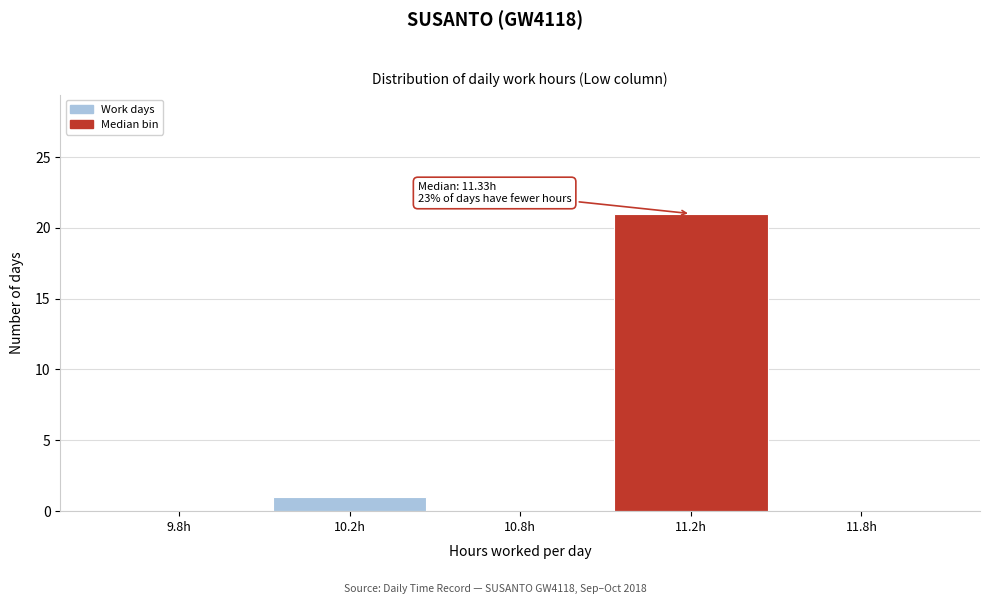

Reading left to right, list all the values displayed in this chart.

9.8h=0	10.2h=1	10.8h=0	11.2h=21	11.8h=0